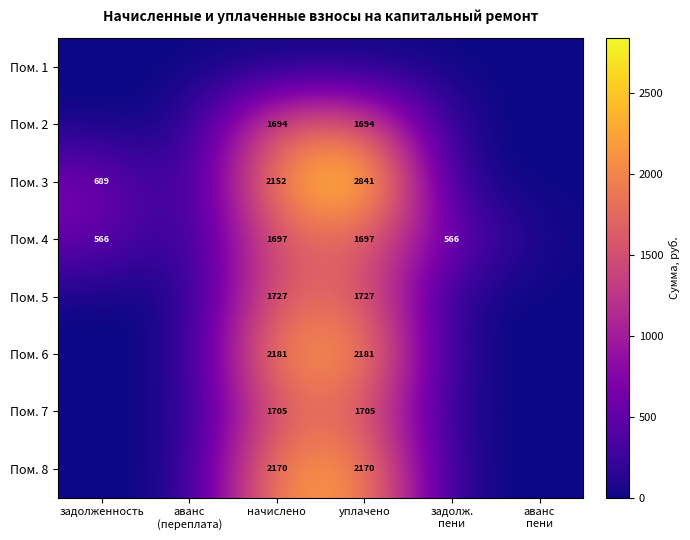

At how many categories does at least one series exceed 1221?

2